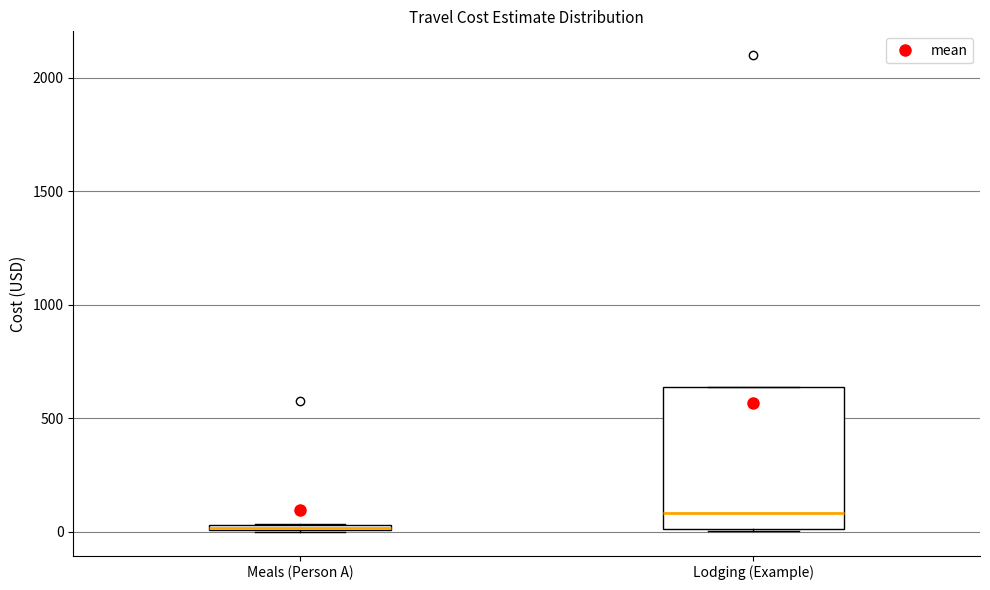

Comparing the boxes themselves (not the whiskers), which one is the tallest?

Lodging (Example)